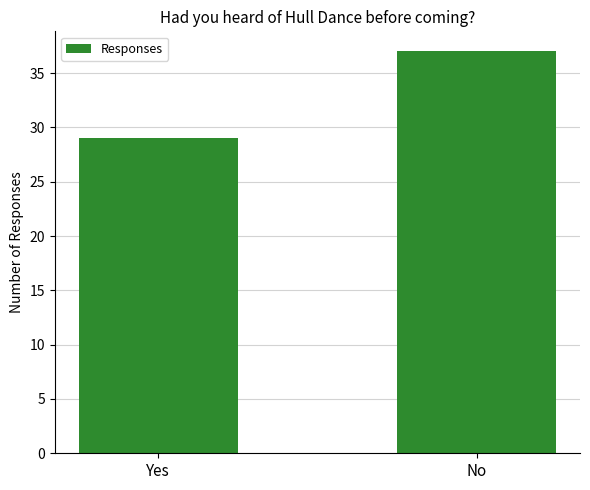

What is the sum of all values?

66